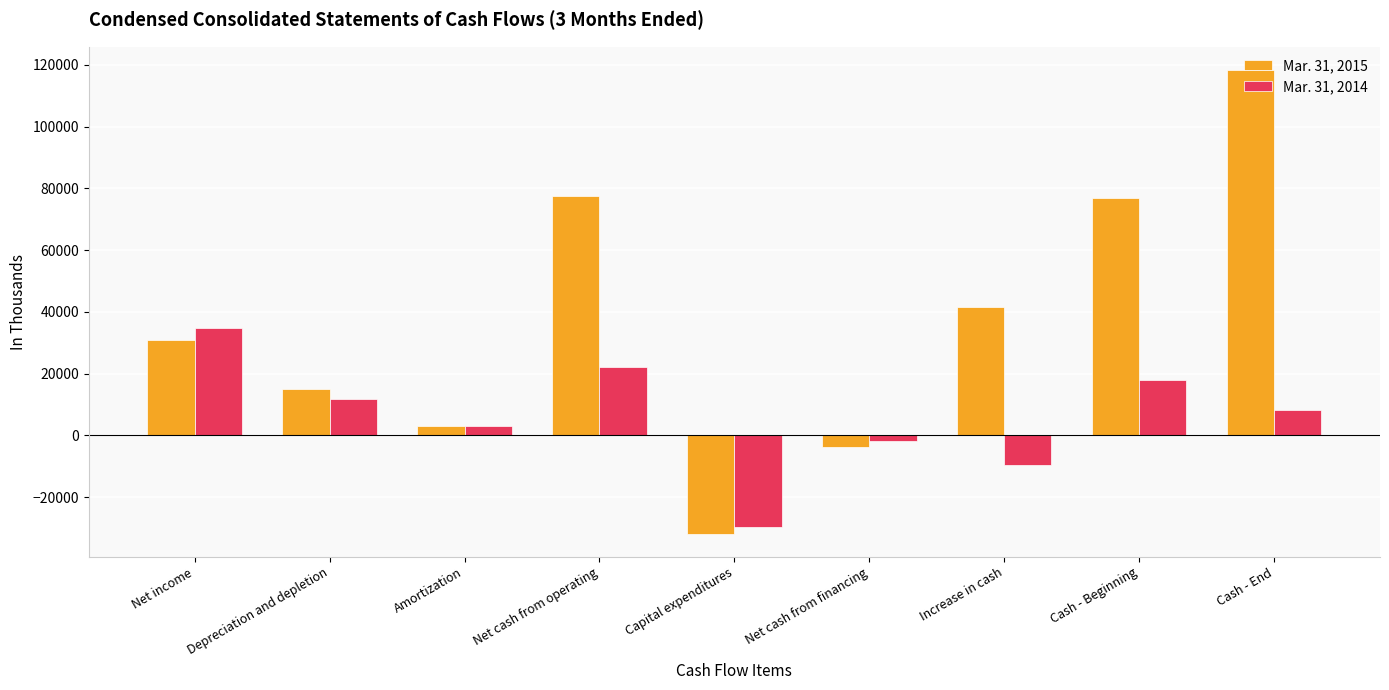

What is the total value across all series at Net cash from financing?

-5877